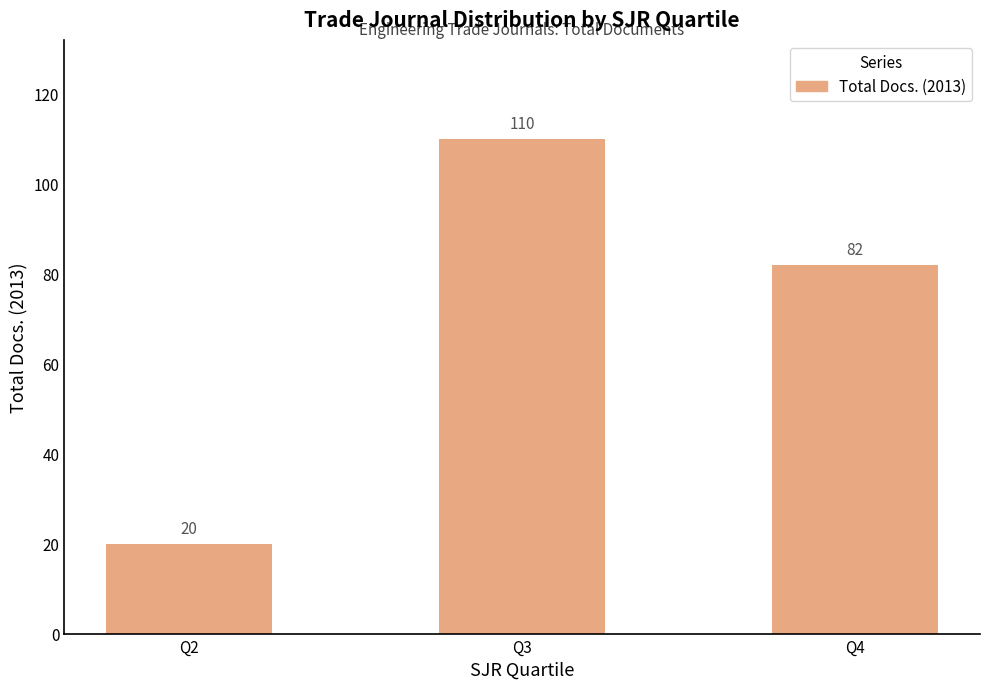

True or false: the data shows 82 at Q4.

True